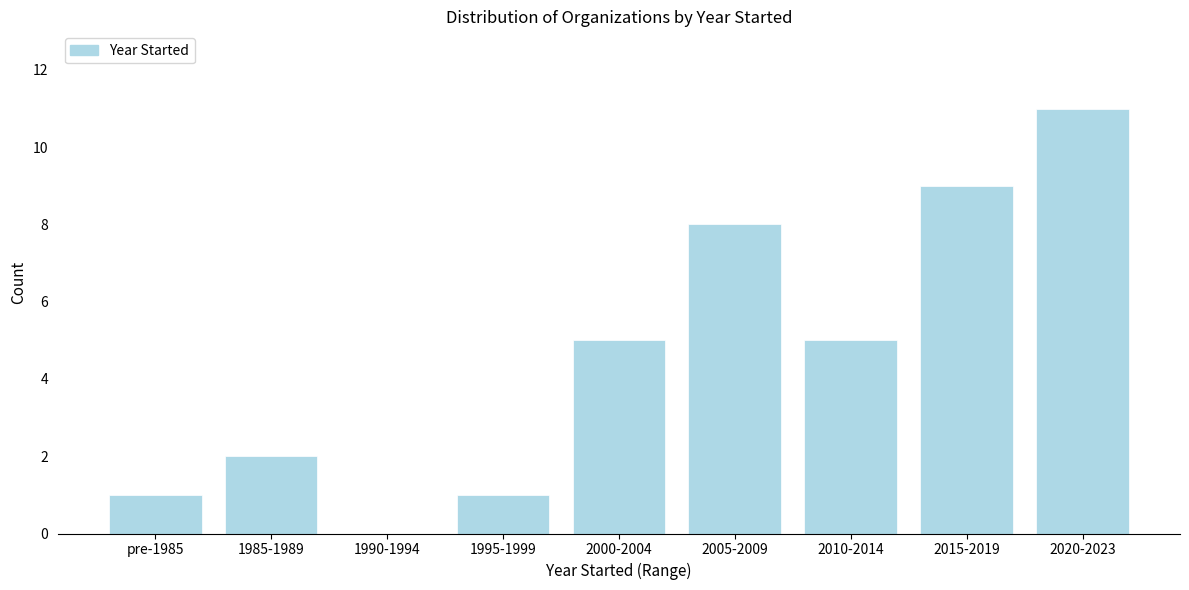

Reading left to right, list all the values displayed in this chart.

pre-1985=1	1985-1989=2	1990-1994=0	1995-1999=1	2000-2004=5	2005-2009=8	2010-2014=5	2015-2019=9	2020-2023=11